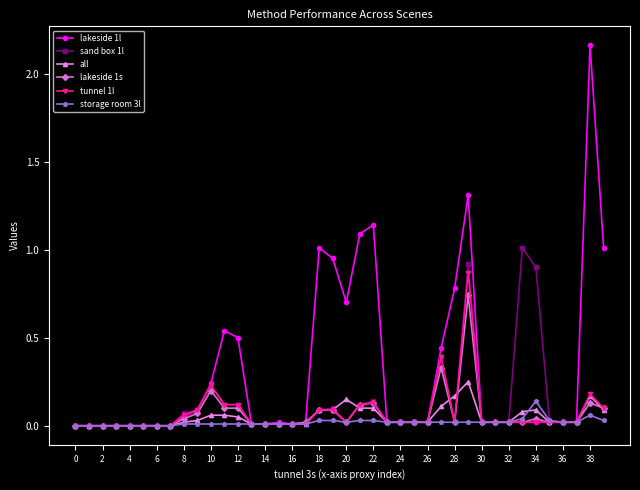

How many categories are shown in the chart?

40